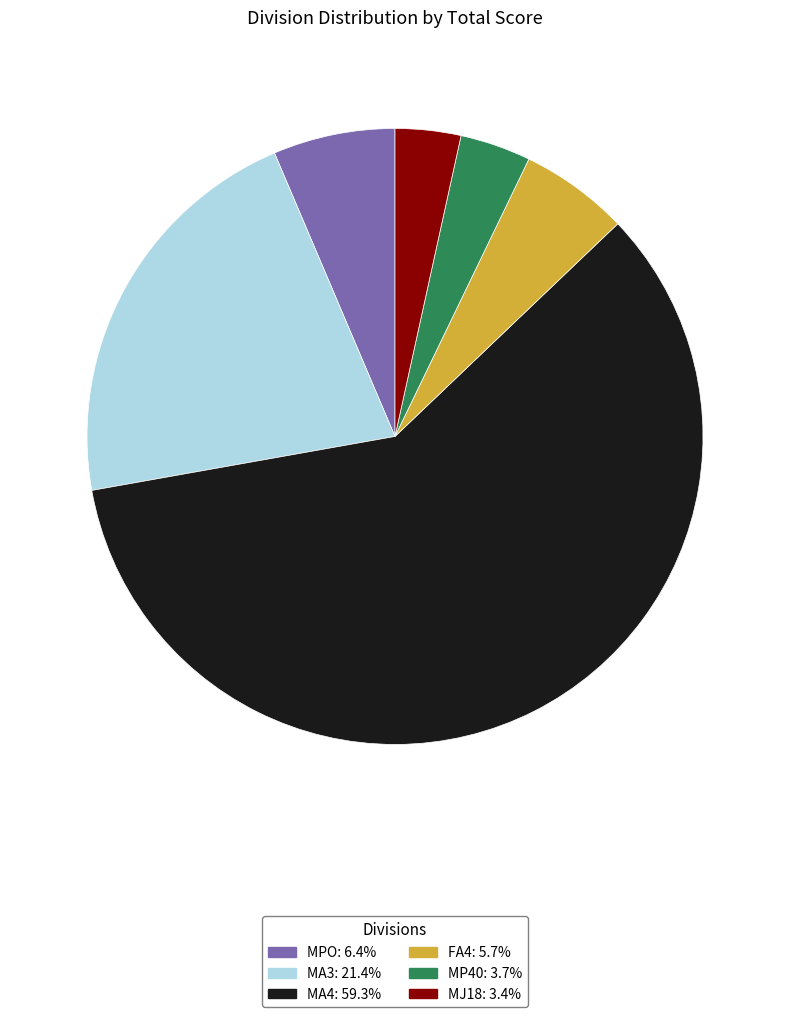

Approximately how many times larger is the value at FA4 compared to MJ18?

1.7